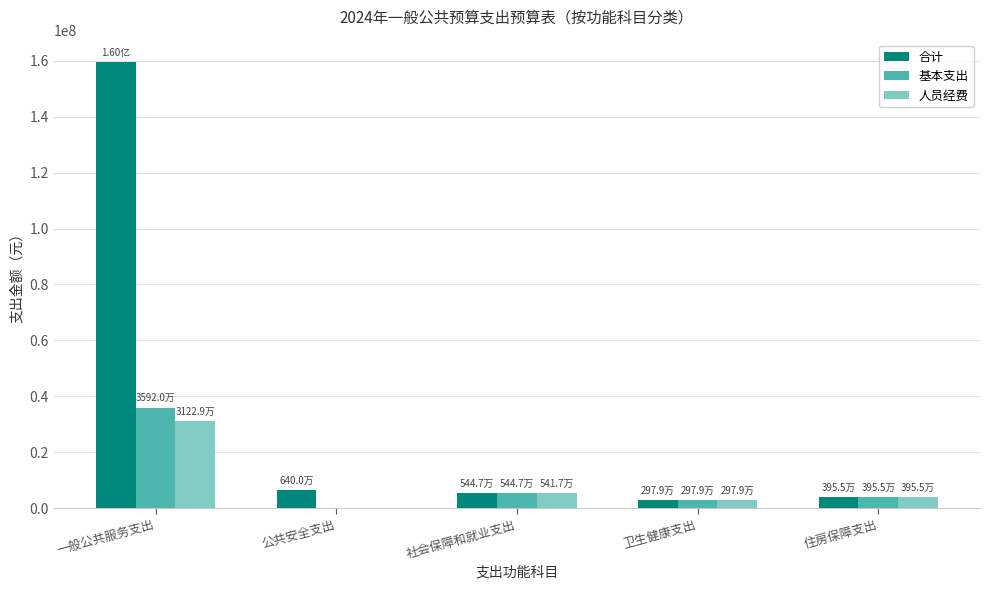

Which category has the highest value in the 人员经费 series?

一般公共服务支出